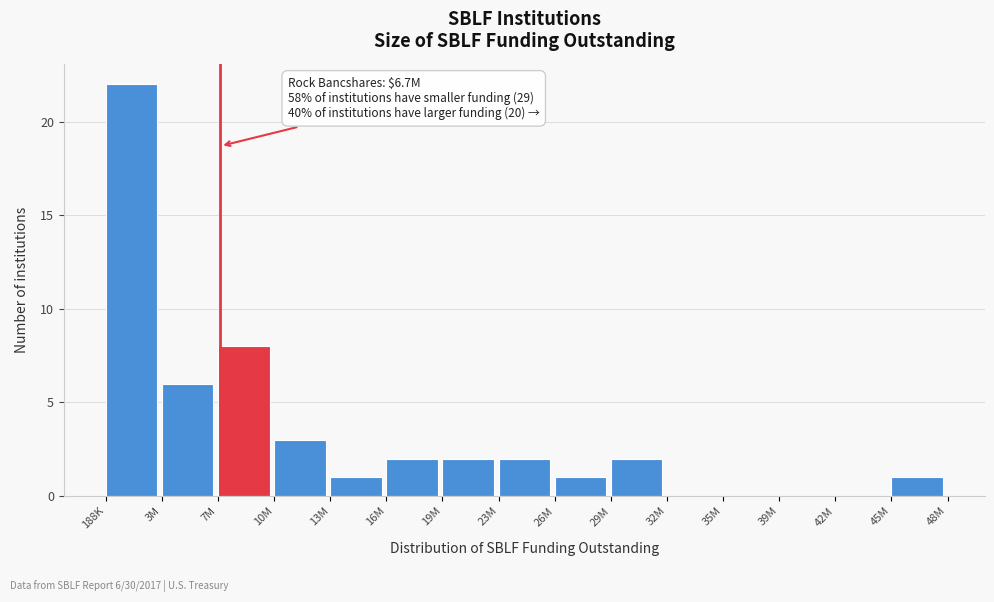

Reading left to right, what are all the values shown in this chart?

188K=22	3M=6	7M=8	10M=3	13M=1	16M=2	19M=2	23M=2	26M=1	29M=2	32M=0	35M=0	39M=0	42M=0	45M=1